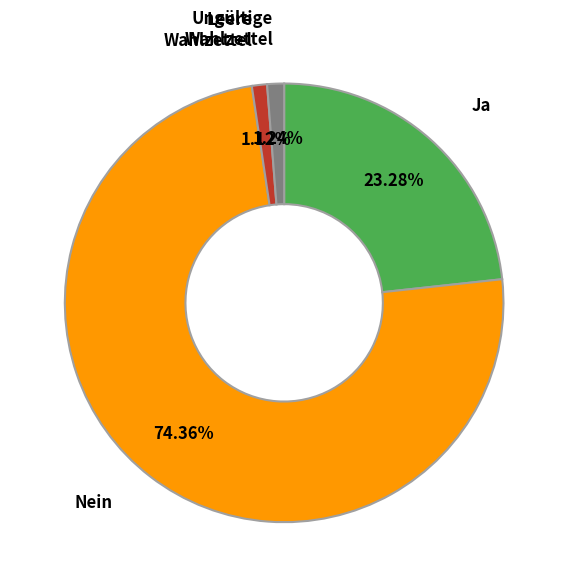

To the nearest percent, what percentage of the pie is Leere Wahlzettel?

1%